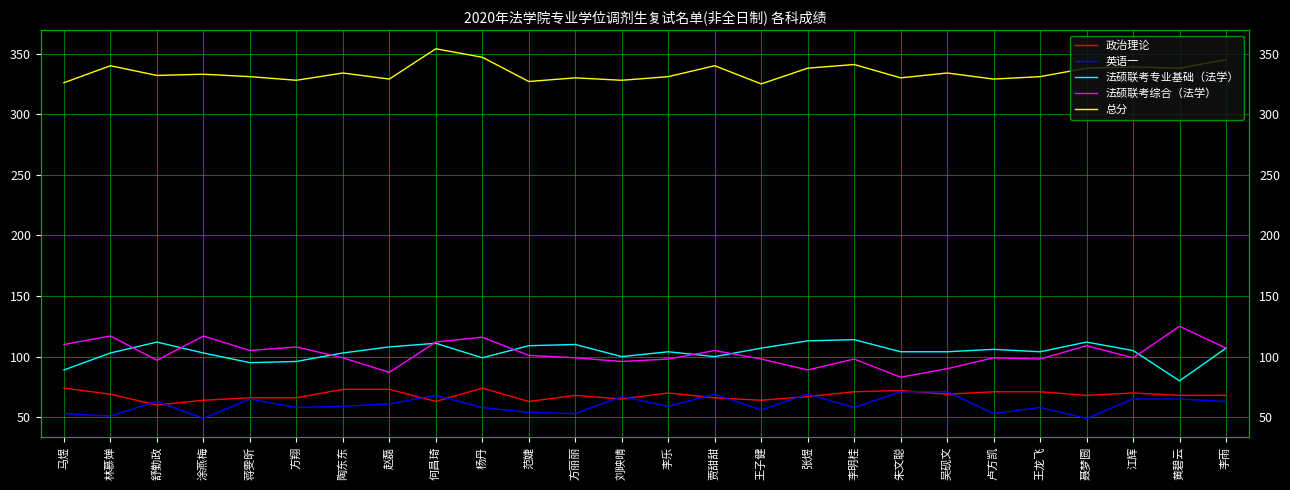

Which category has the highest value in the 法硕联考专业基础（法学） series?

李明桂